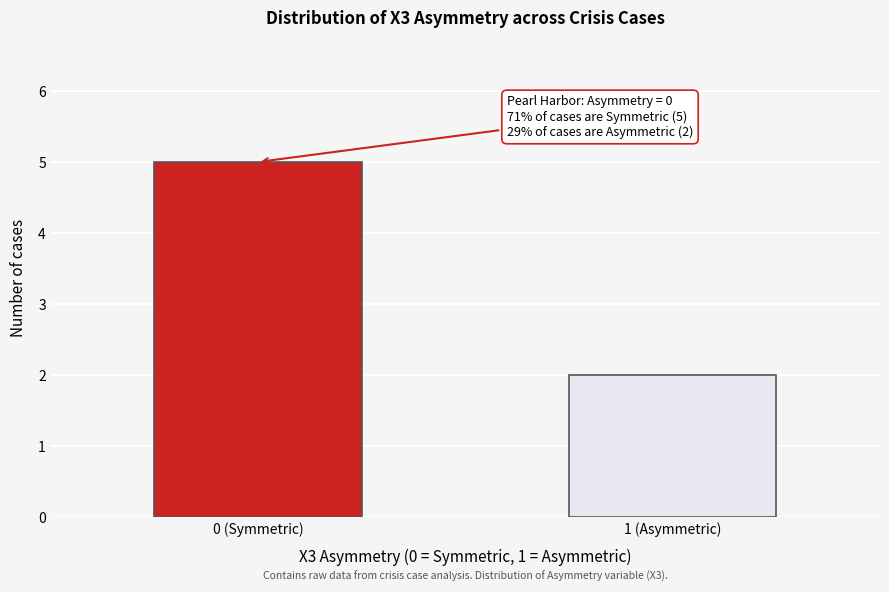

Reading left to right, what are all the values shown in this chart?

0 (Symmetric)=5	1 (Asymmetric)=2